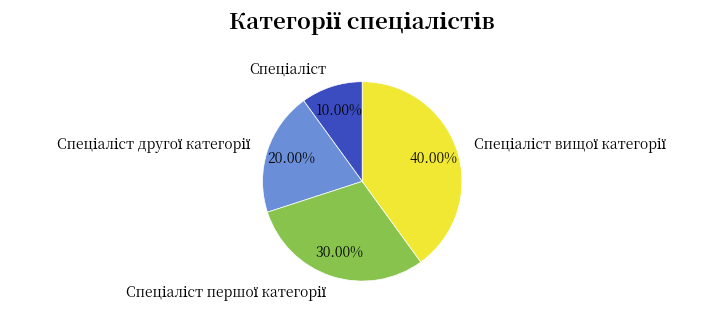

Does any single category account for the majority?

No